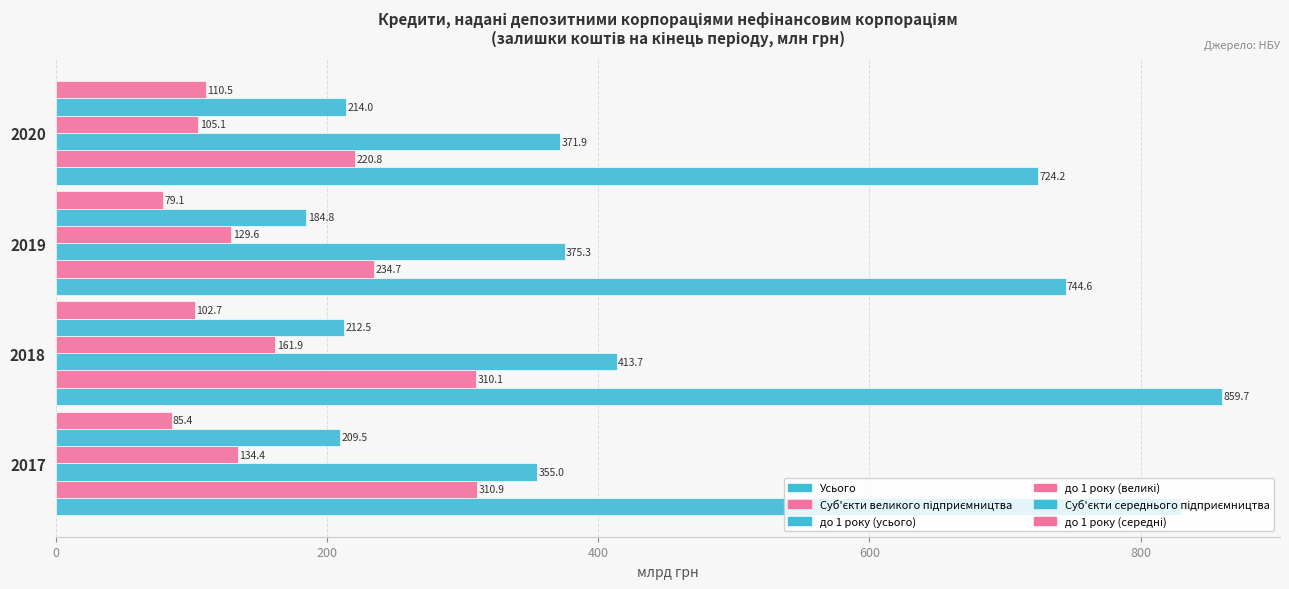

How many categories are shown in the chart?

4